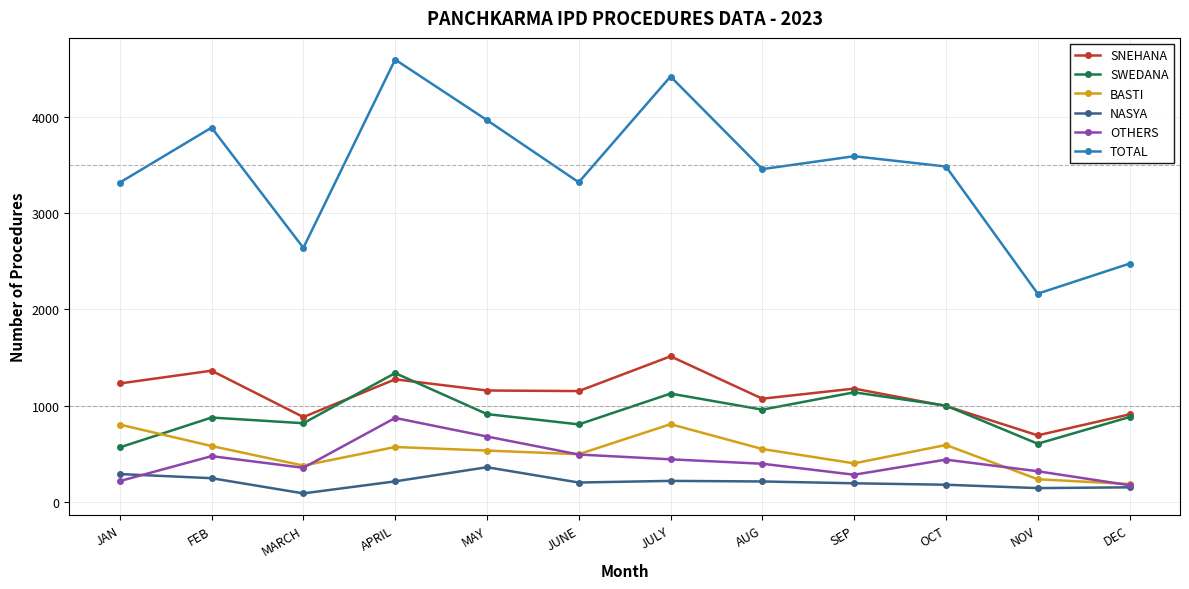

What value does the SWEDANA series have at AUG?

958